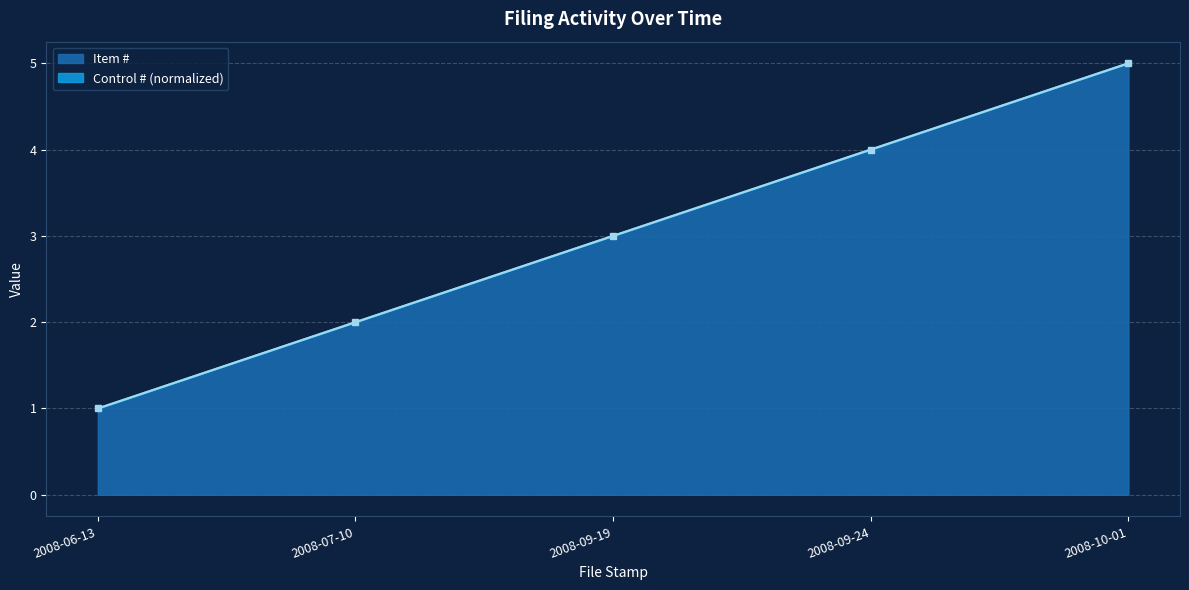

What is the difference between the maximum and minimum values?

4